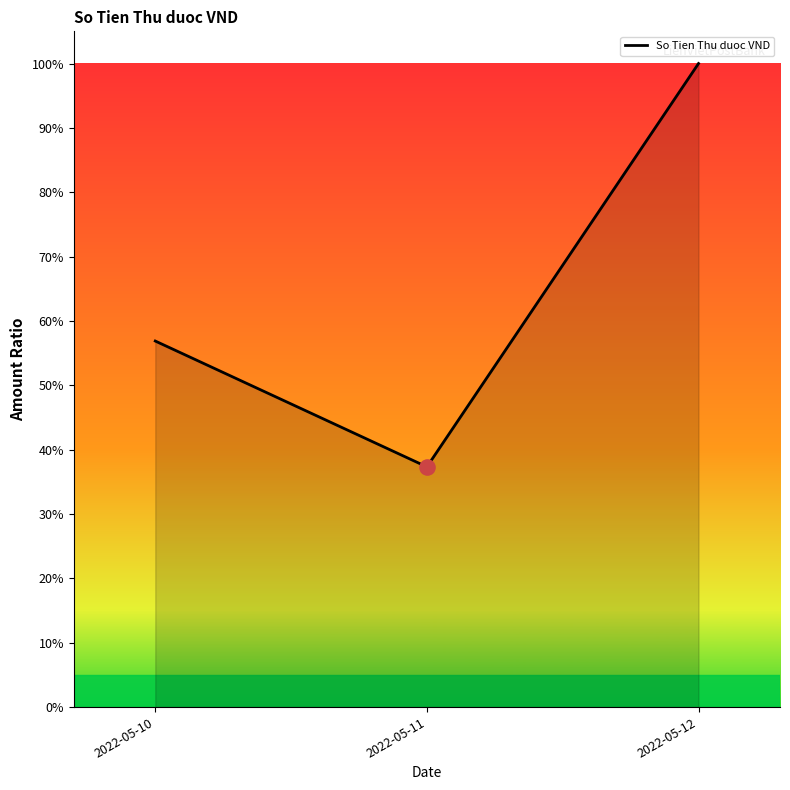

Which has a higher value, 2022-05-11 or 2022-05-12?

2022-05-12